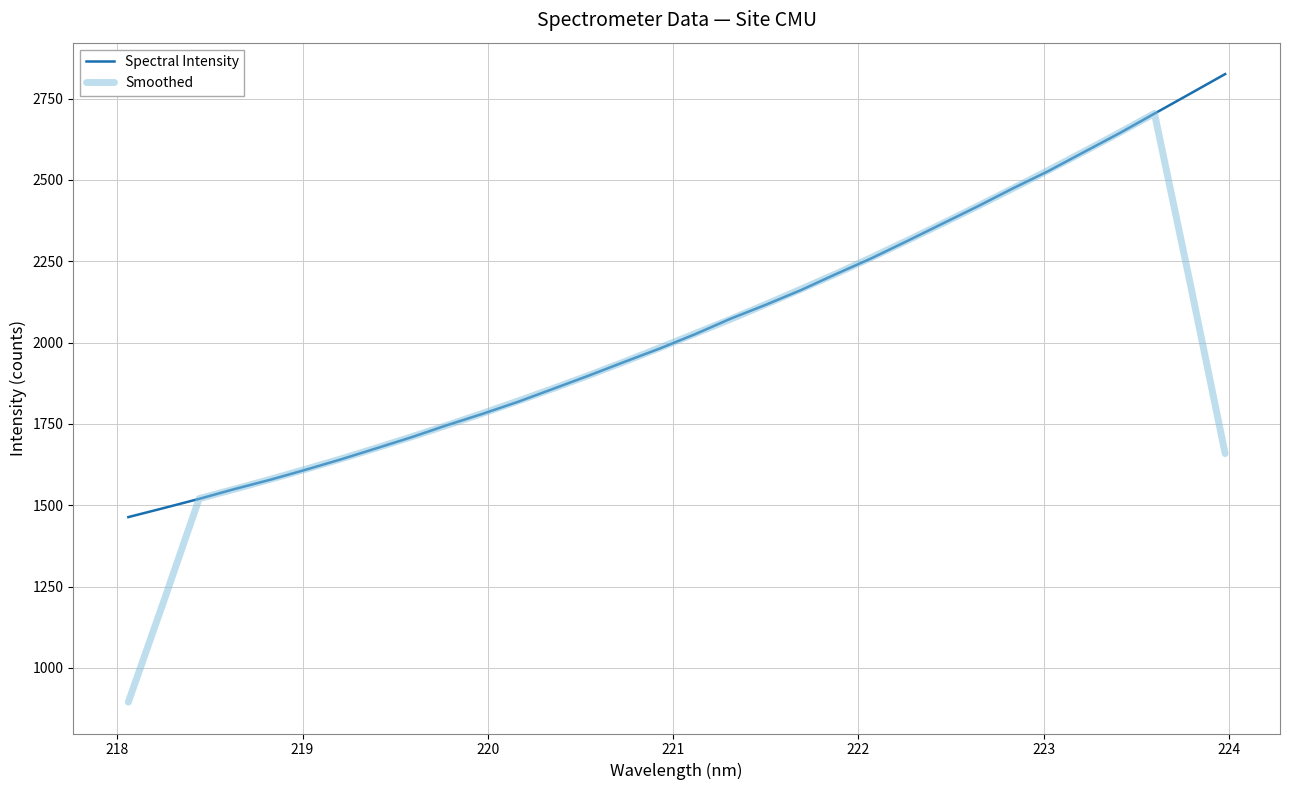

Which series has the largest total across all categories?

Spectral Intensity